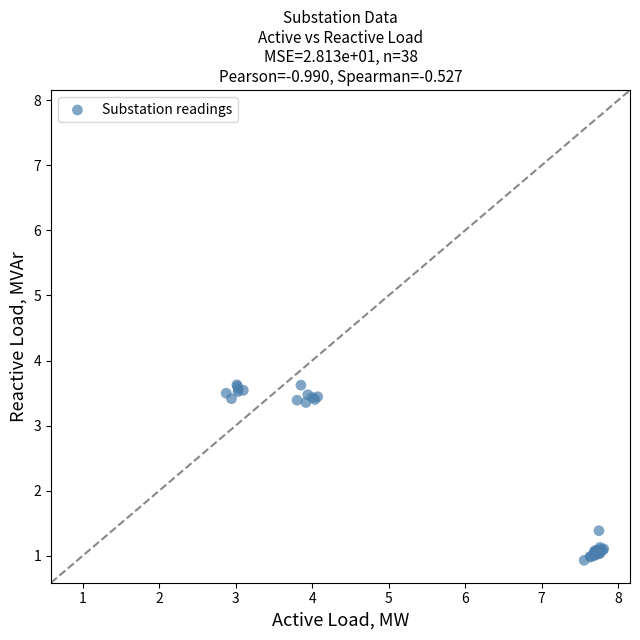

What Y value in the scatter plot is closest to 2?

1.4